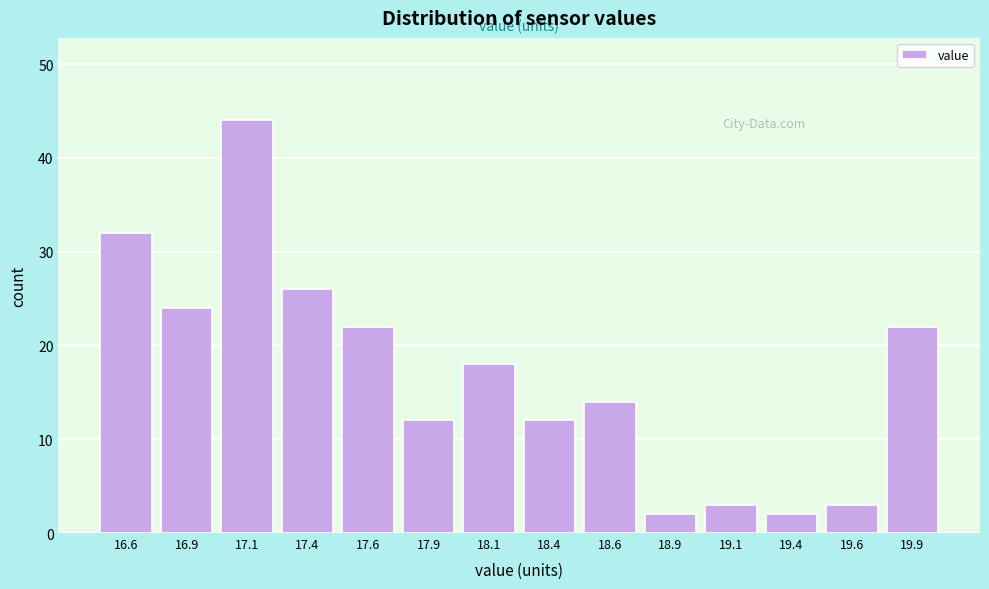

Which range on the x-axis has the tallest bar?

17.00 to 17.25